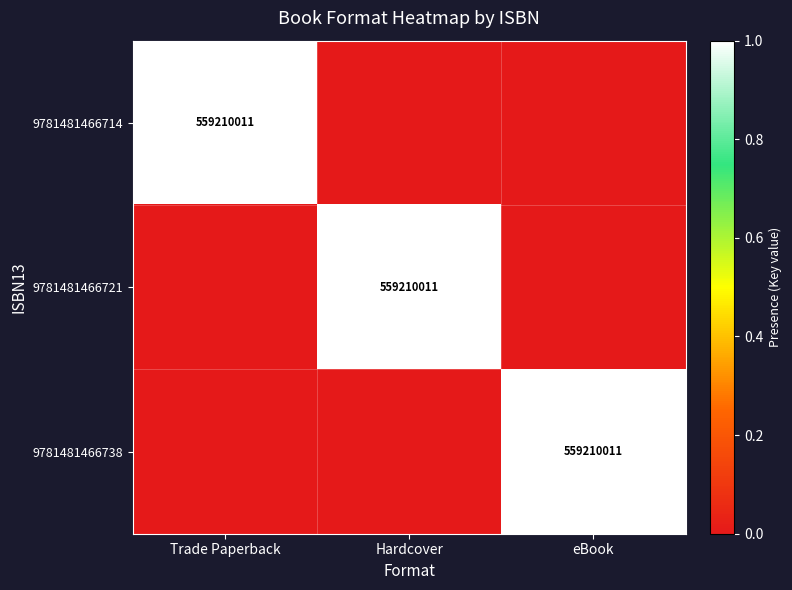

At which category is the sum across all series the highest?

Trade Paperback